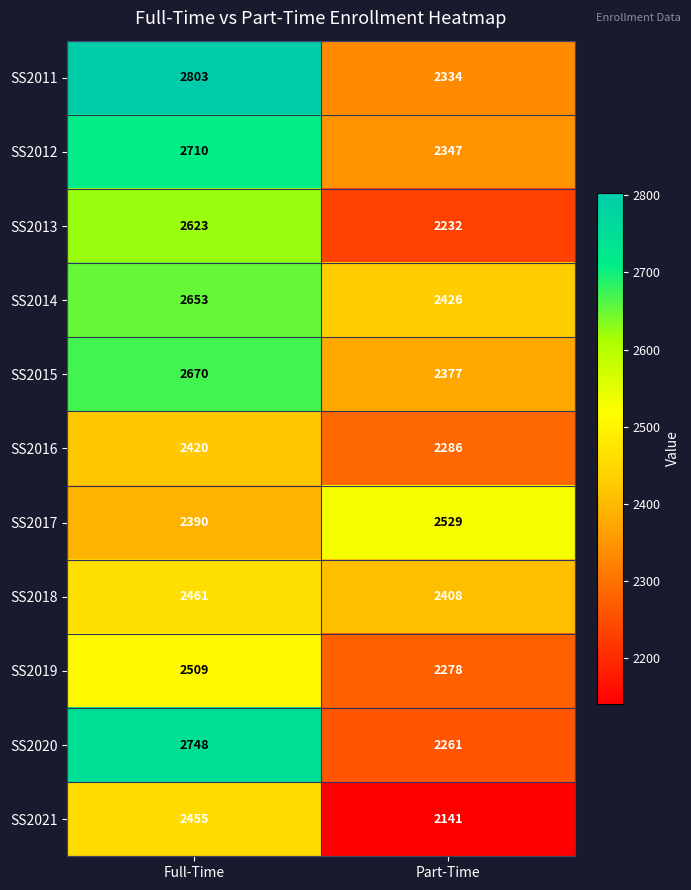

Count the number of data series in this chart.

11